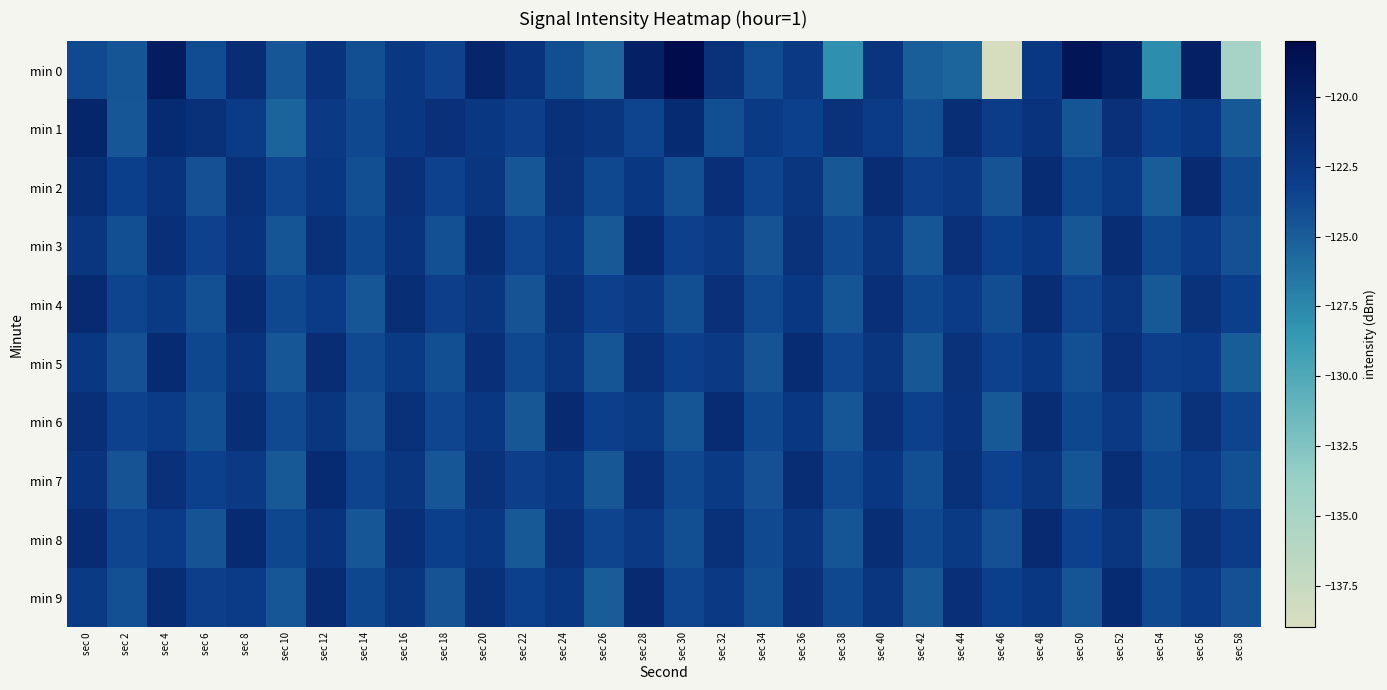

List the series in order of their peak value, lowest first.

min 3, min 5, min 7, min 2, min 4, min 6, min 8, min 9, min 1, min 0